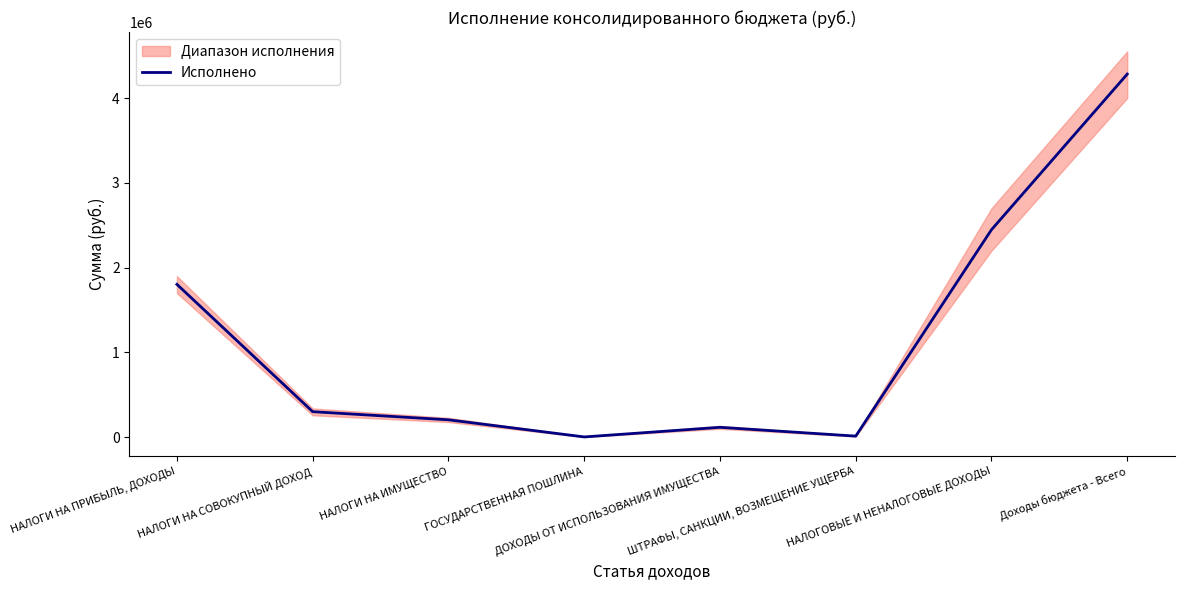

Reading left to right, what are all the values shown in this chart?

НАЛОГИ НА ПРИБЫЛЬ, ДОХОДЫ=1802920.1	НАЛОГИ НА СОВОКУПНЫЙ ДОХОД=302012.4	НАЛОГИ НА ИМУЩЕСТВО=206336.5	ГОСУДАРСТВЕННАЯ ПОШЛИНА=4420.0	ДОХОДЫ ОТ ИСПОЛЬЗОВАНИЯ ИМУЩЕСТВА=117800.0	ШТРАФЫ, САНКЦИИ, ВОЗМЕЩЕНИЕ УЩЕРБА=14000.0	НАЛОГОВЫЕ И НЕНАЛОГОВЫЕ ДОХОДЫ=2447489.0	Доходы бюджета - Всего=4281763.1